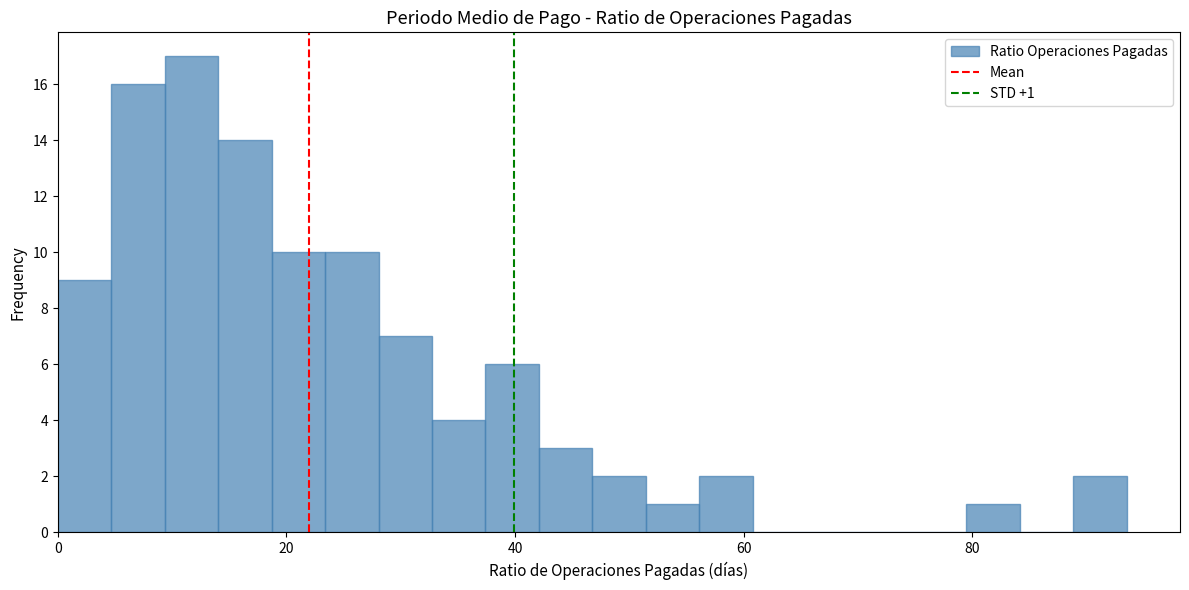

Around what value on the x-axis is the tallest bar? Give the approximate position of its centre, as read against the axis.

12